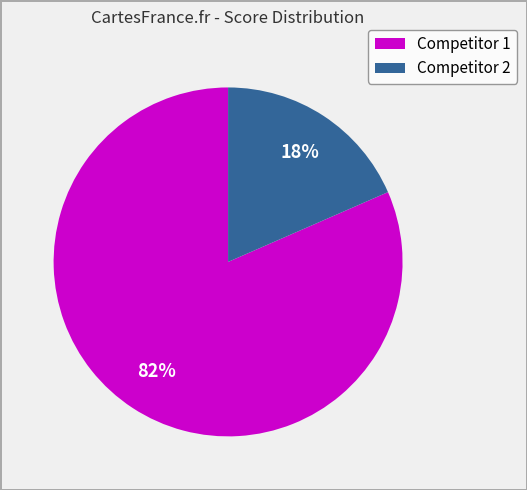

Count the number of slices in the pie.

2